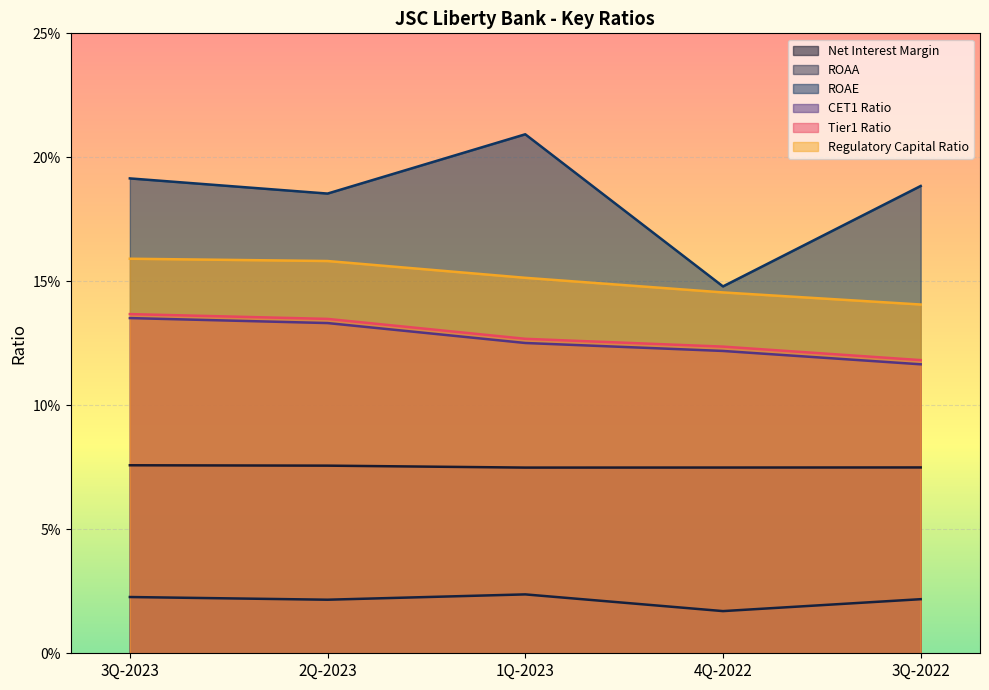

Where is the first local maximum for ROAE?

1Q-2023